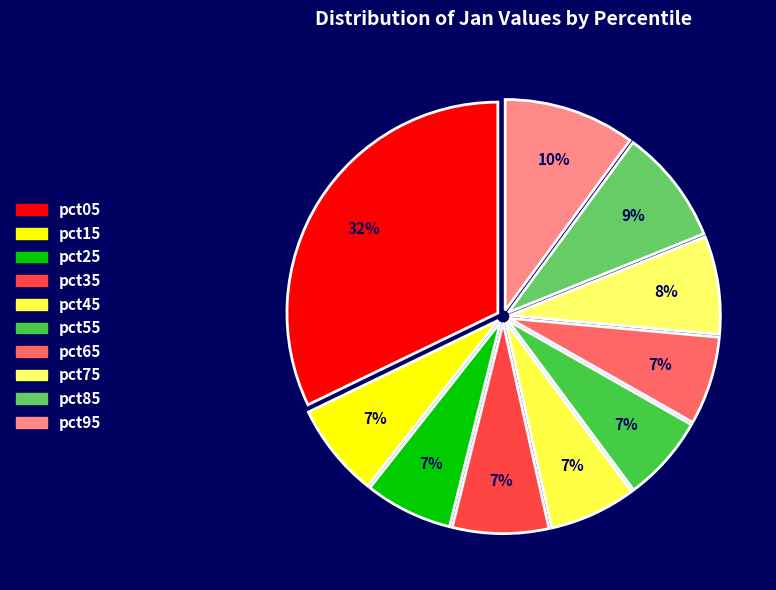

To the nearest percent, what portion does pct45 represent?

7%